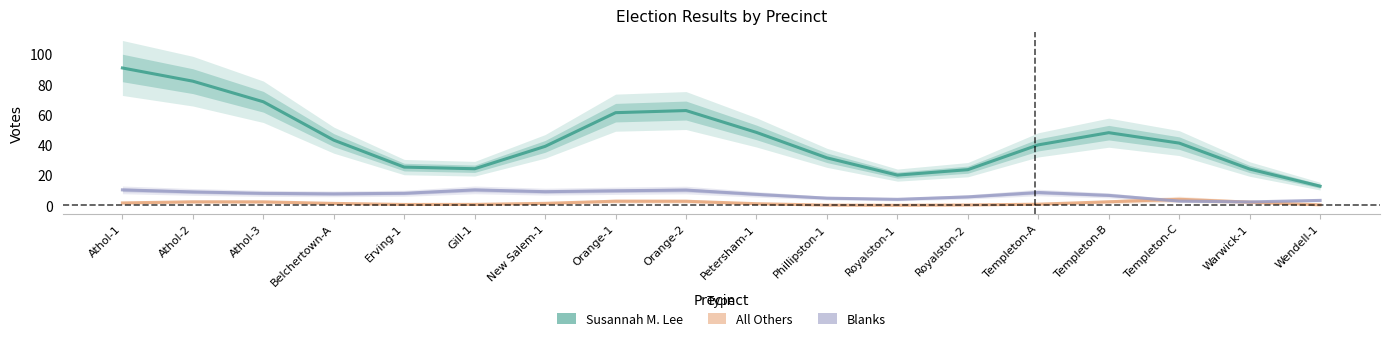

Rank the series at Athol-1 from lowest to highest value.

All Others, Blanks, Susannah M. Lee